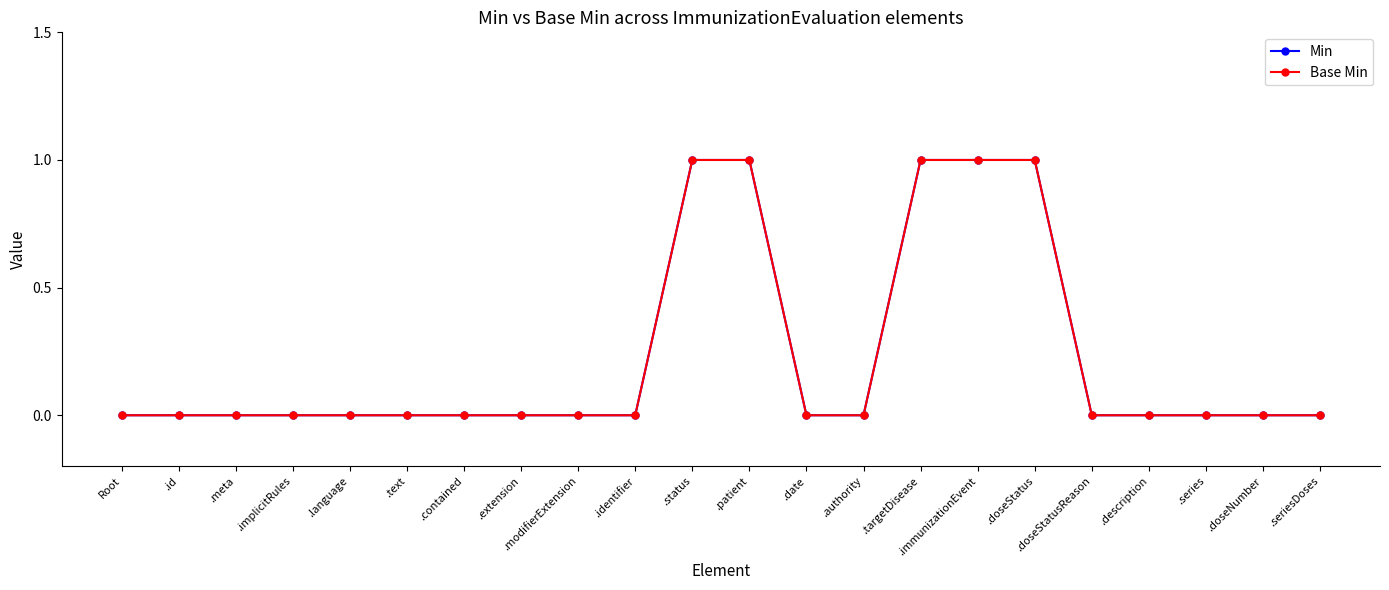

True or false: Base Min and Min cross at least once.

False